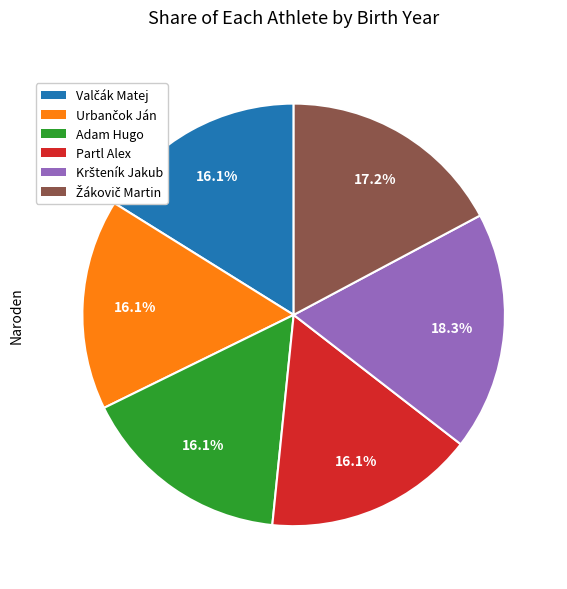

Does Adam Hugo account for over 50% of the chart?

No